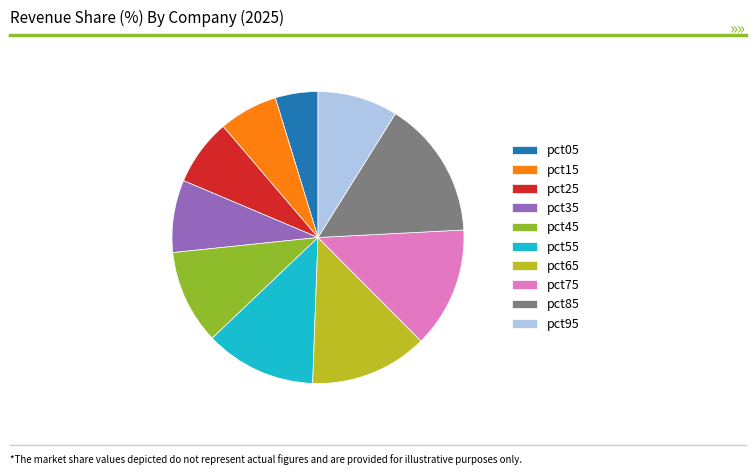

Is pct55 the majority of the pie?

No